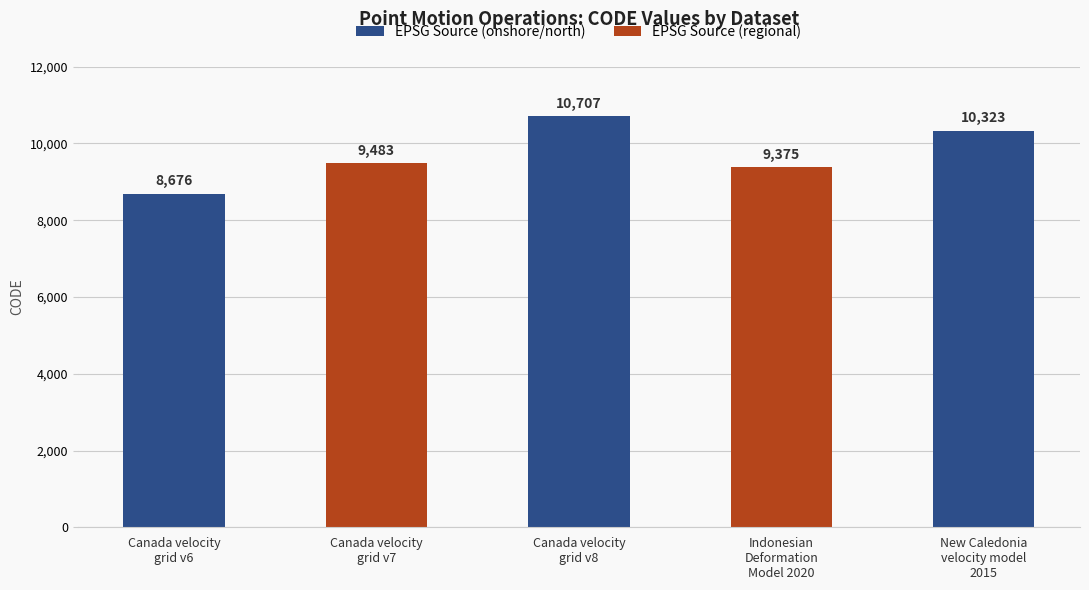

How many categories are shown in the chart?

5